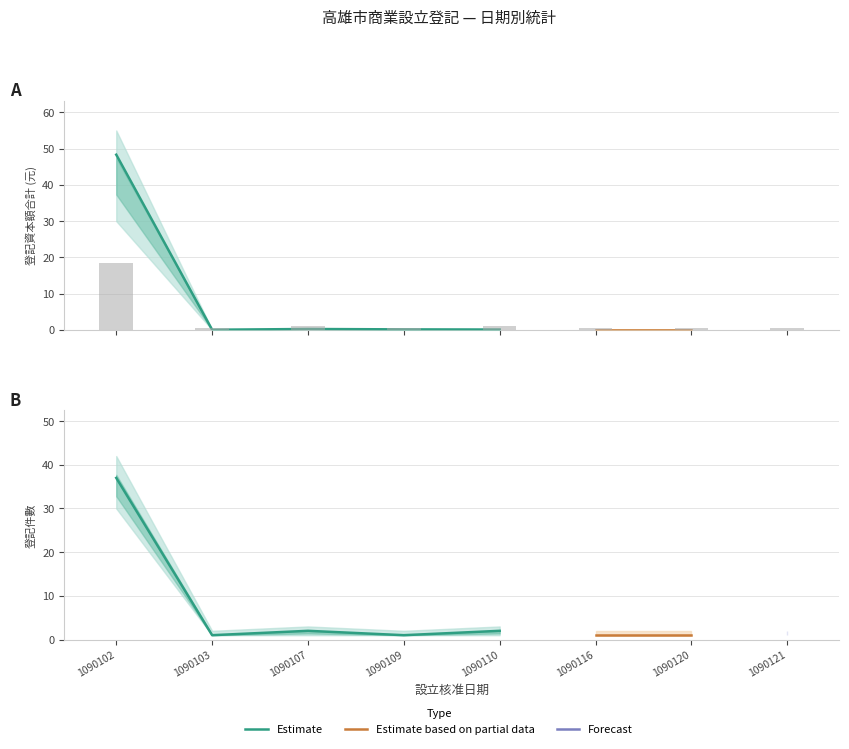

Which has a higher value, 1090110 or 1090109?

1090110